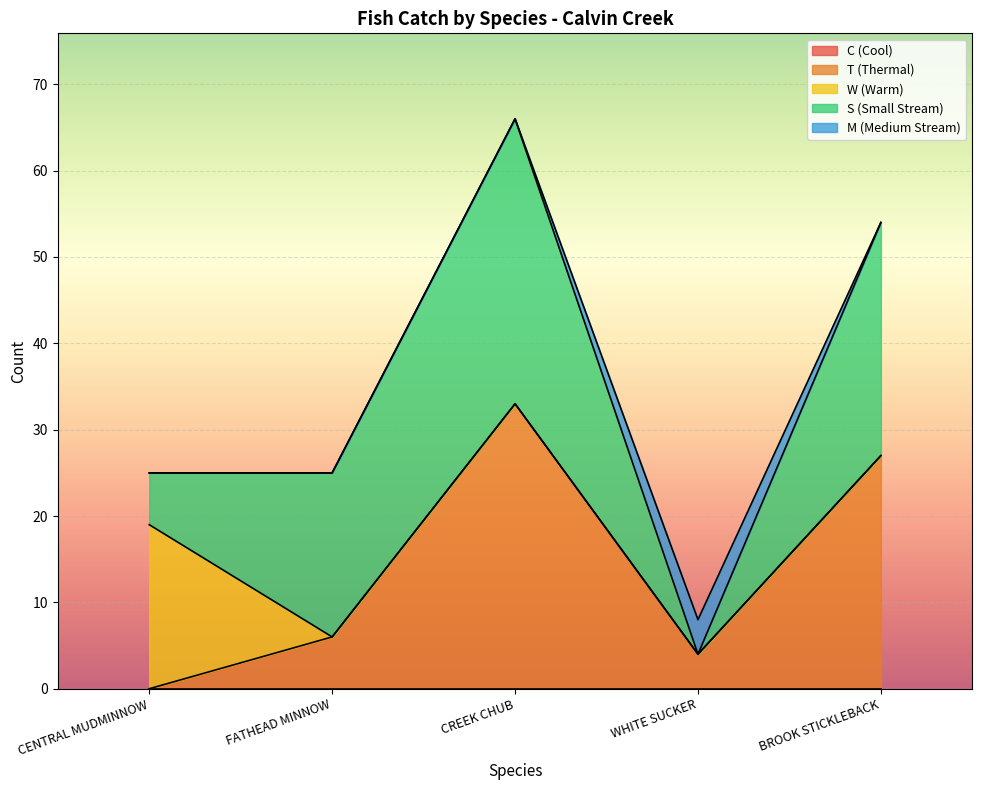

Where is W nearest to the value 9?

FATHEAD MINNOW